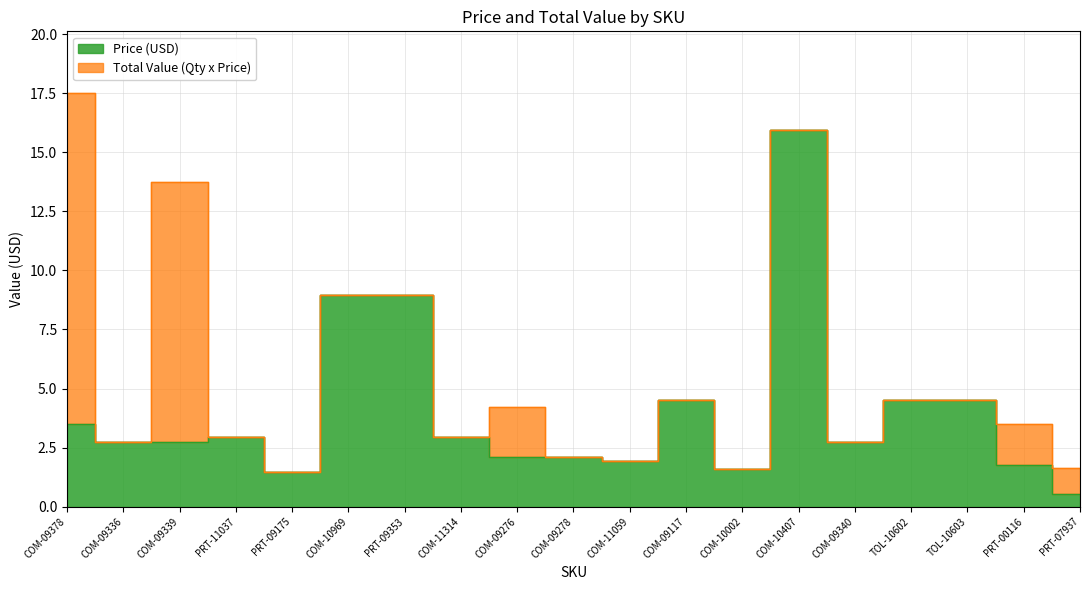

At which label does Price (USD) reach its minimum?

PRT-07937